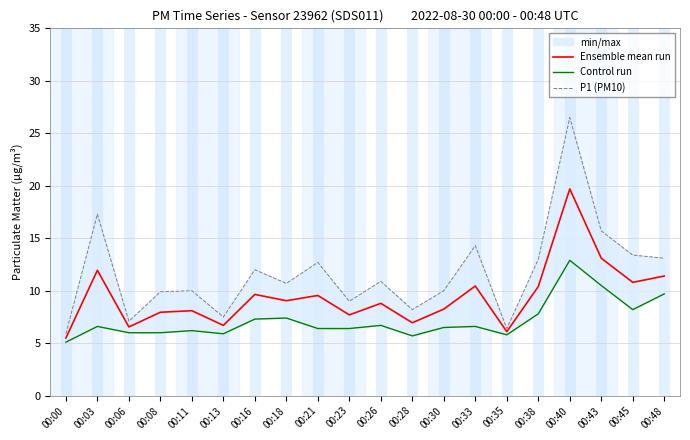

True or false: Control run has more than 1 points higher than both neighbors.

True